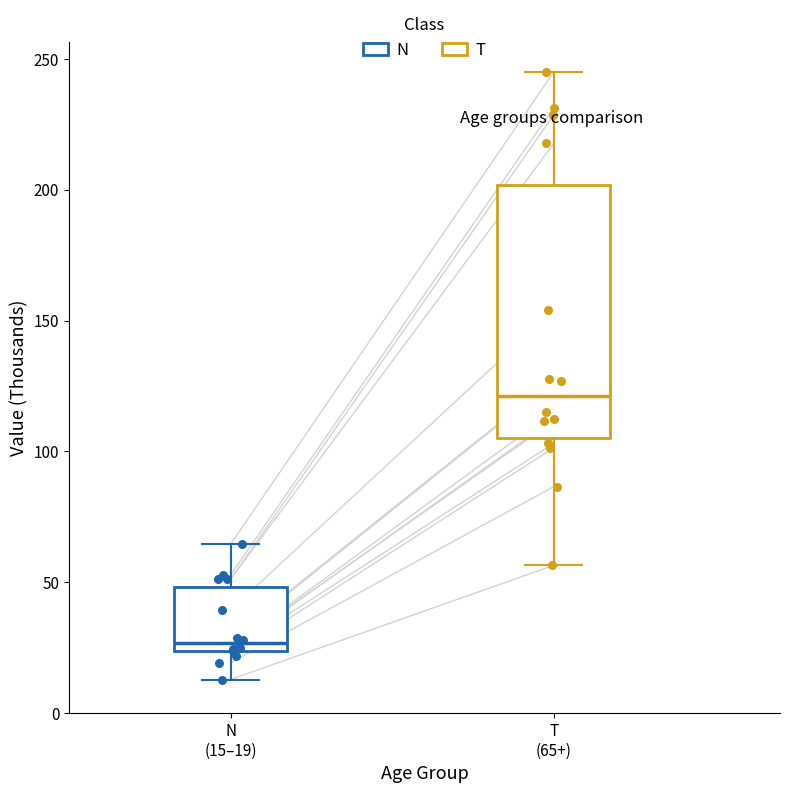

Comparing the boxes themselves (not the whiskers), which one is the tallest?

T (65+)